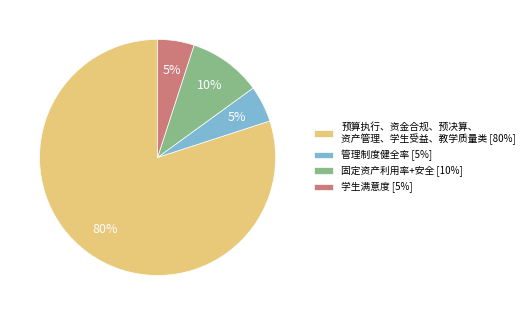

Which slice is the largest?

预算执行、资金合规、预决算、 资产管理、学生受益、教学质量类 [80%]